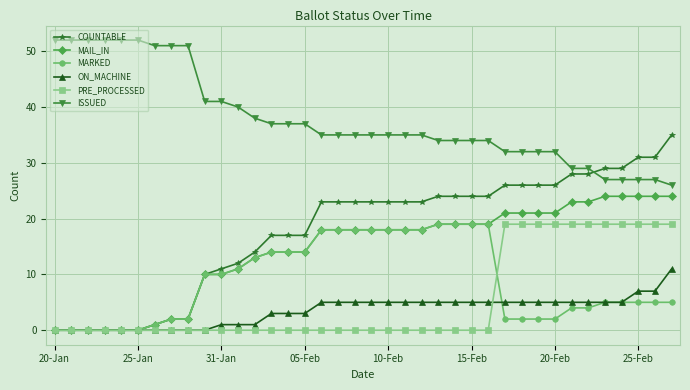

What is the highest value of the ISSUED series?

52